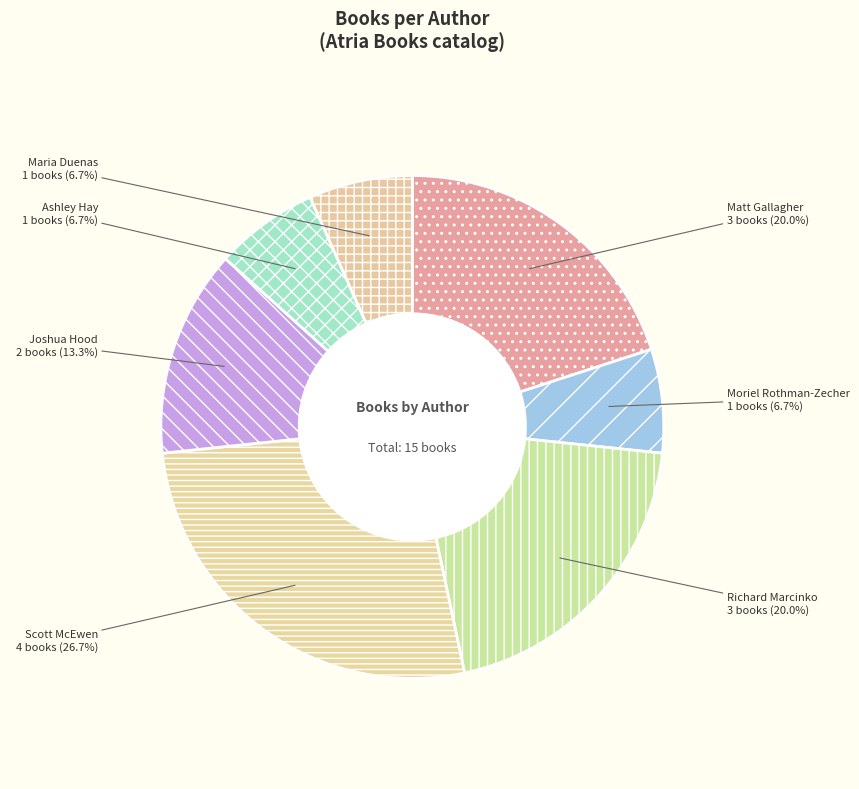

Does any single category account for the majority?

No